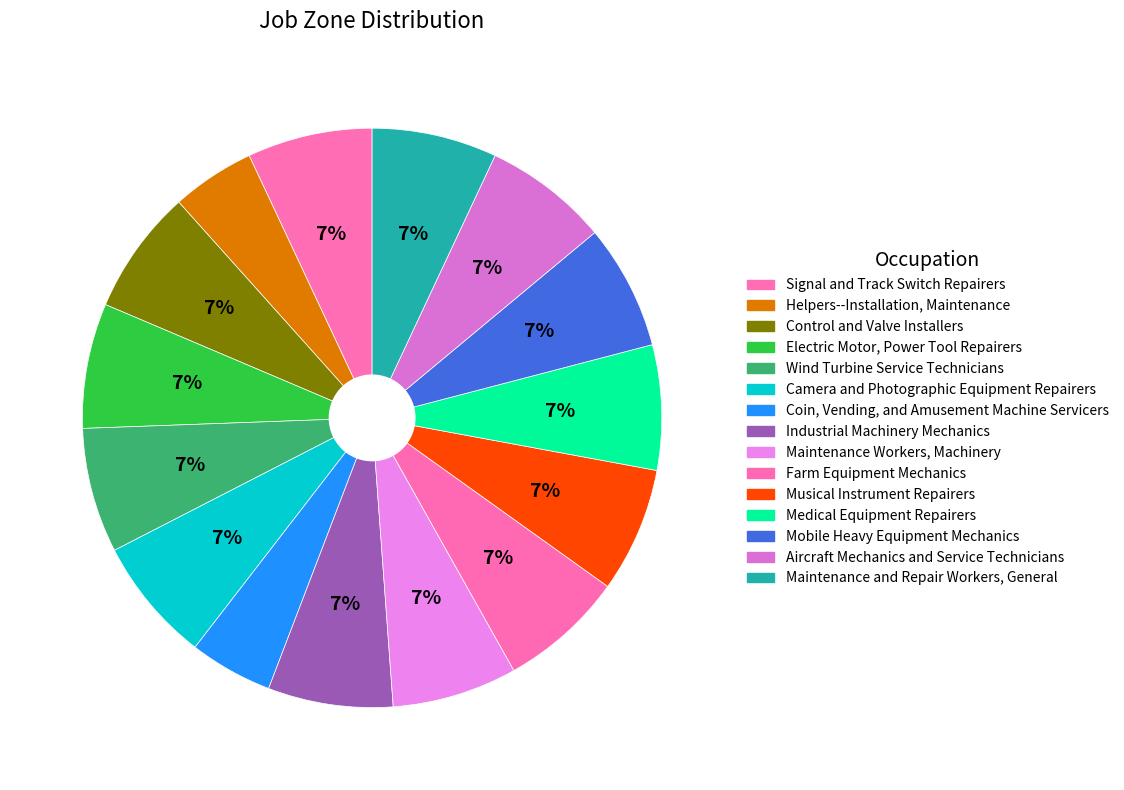

Does Musical Instrument Repairers represent more than half of the total?

No